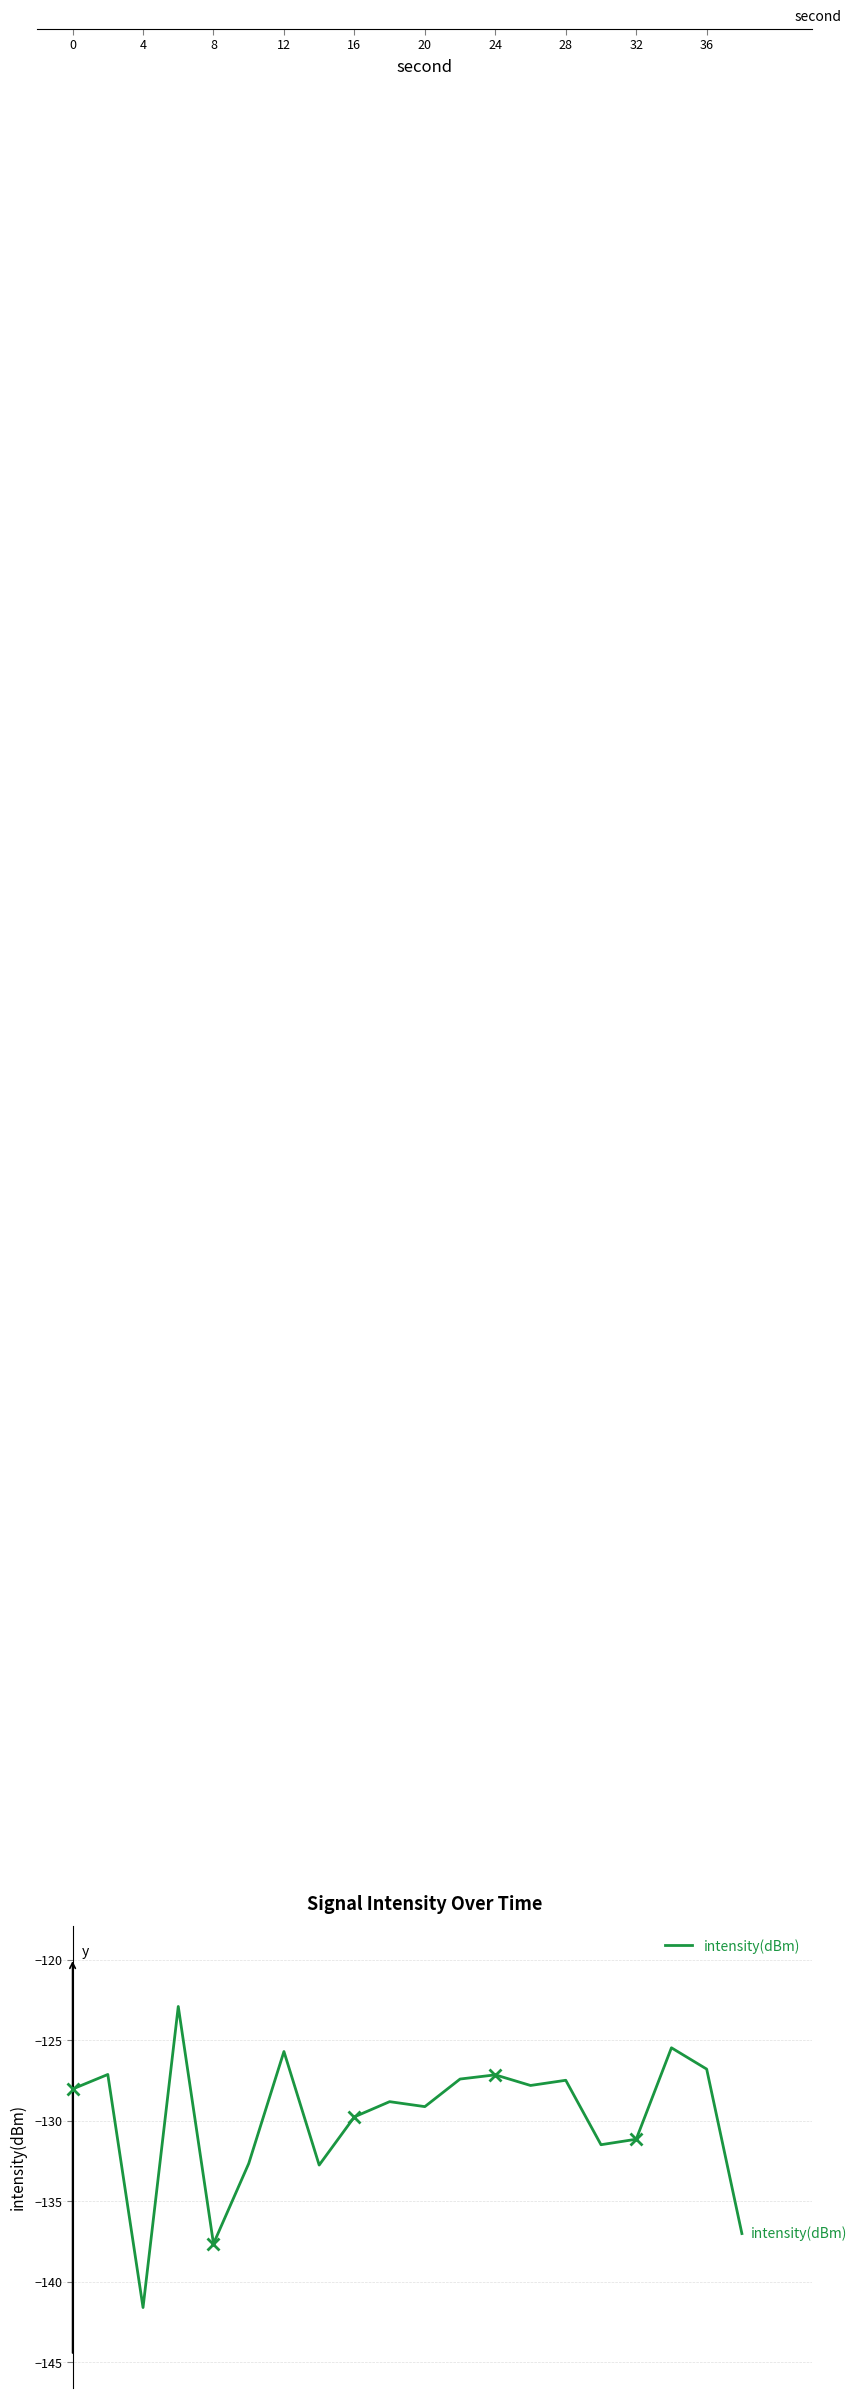

What is the highest value of the intensity(dBm) series?

-122.9